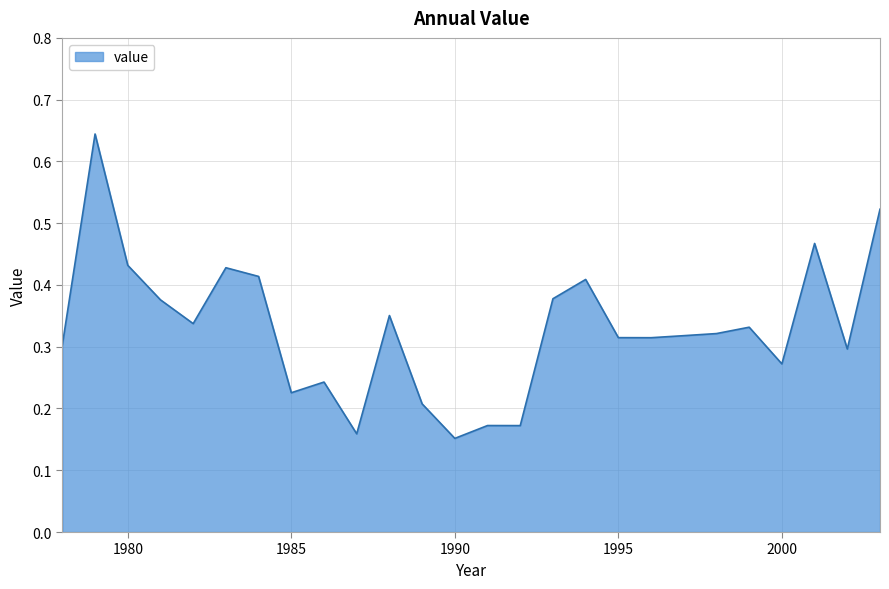

Does the chart have visible grid lines?

Yes